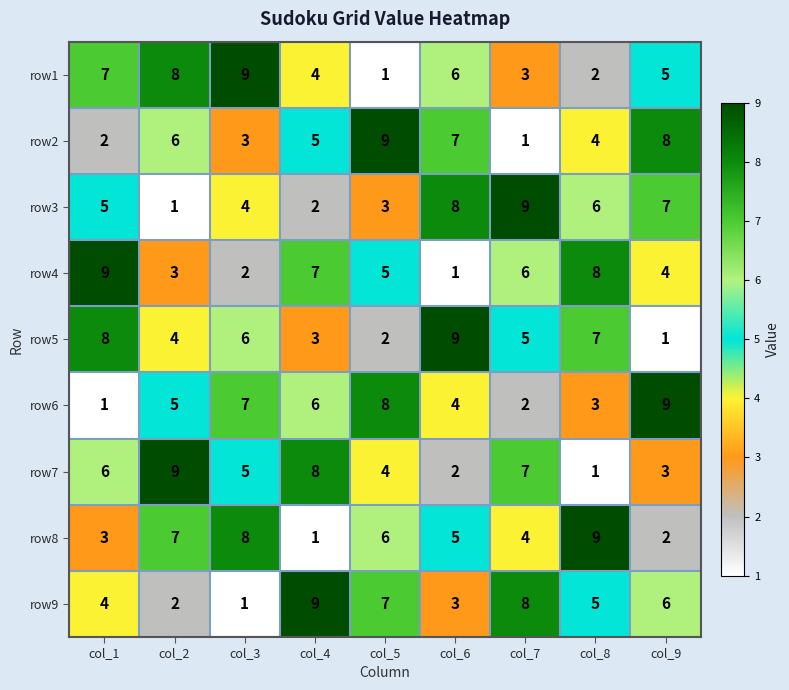

What is the average value of the row4 series?

5